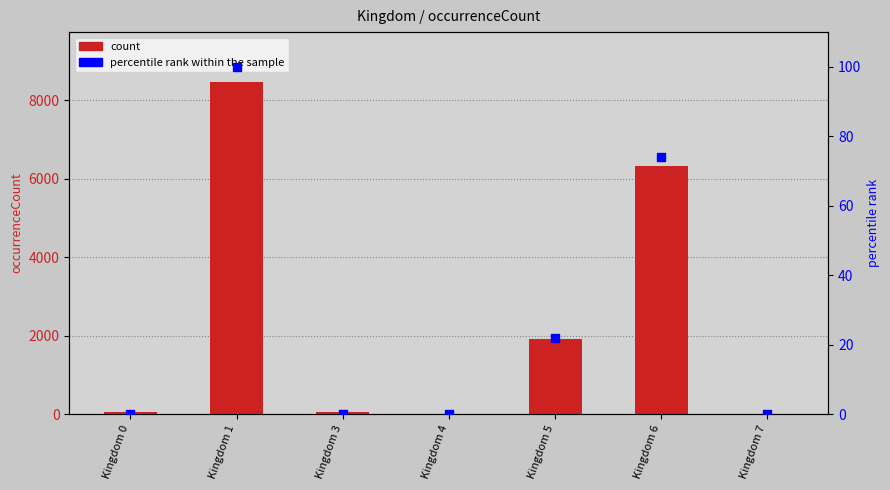

Is the value of percentile rank within the sample at Kingdom 4 greater than the value of count at Kingdom 7?

No